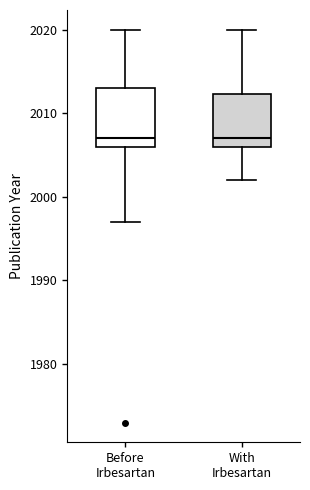

Where does the lower whisker of the box for Before Irbesartan end on the y-axis? The values are not printed on the chart, so give them approximately, as read against the axis.

1997